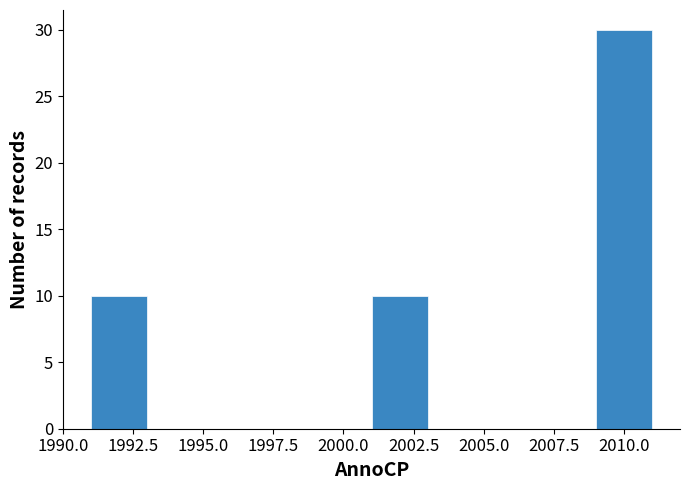

Which range on the x-axis has the tallest bar?

2009 to 2011